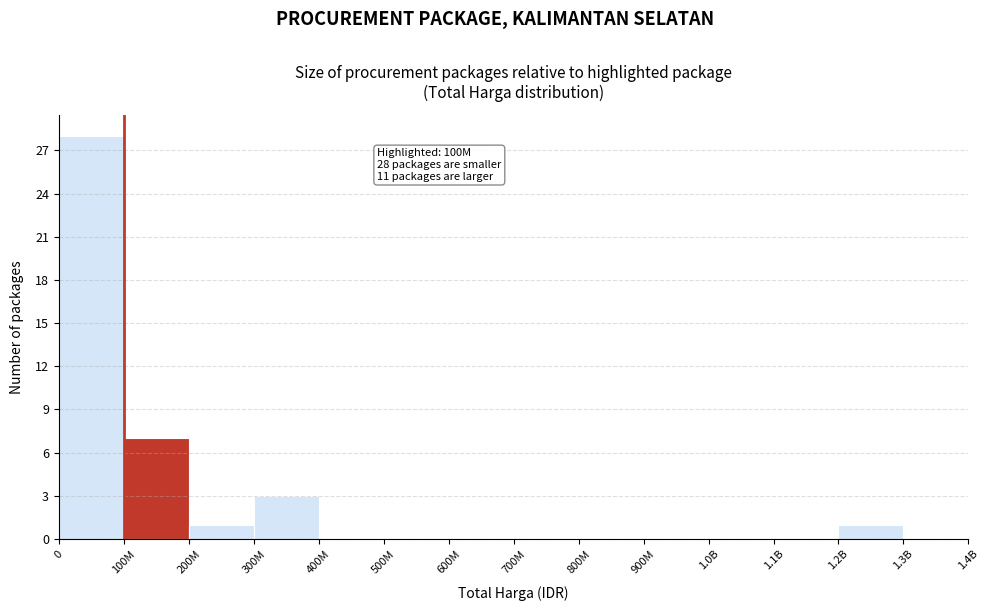

Reading left to right, what are all the values shown in this chart?

0=28	100M=7	200M=1	300M=3	400M=0	500M=0	600M=0	700M=0	800M=0	900M=0	1.0B=0	1.1B=0	1.2B=1	1.3B=0